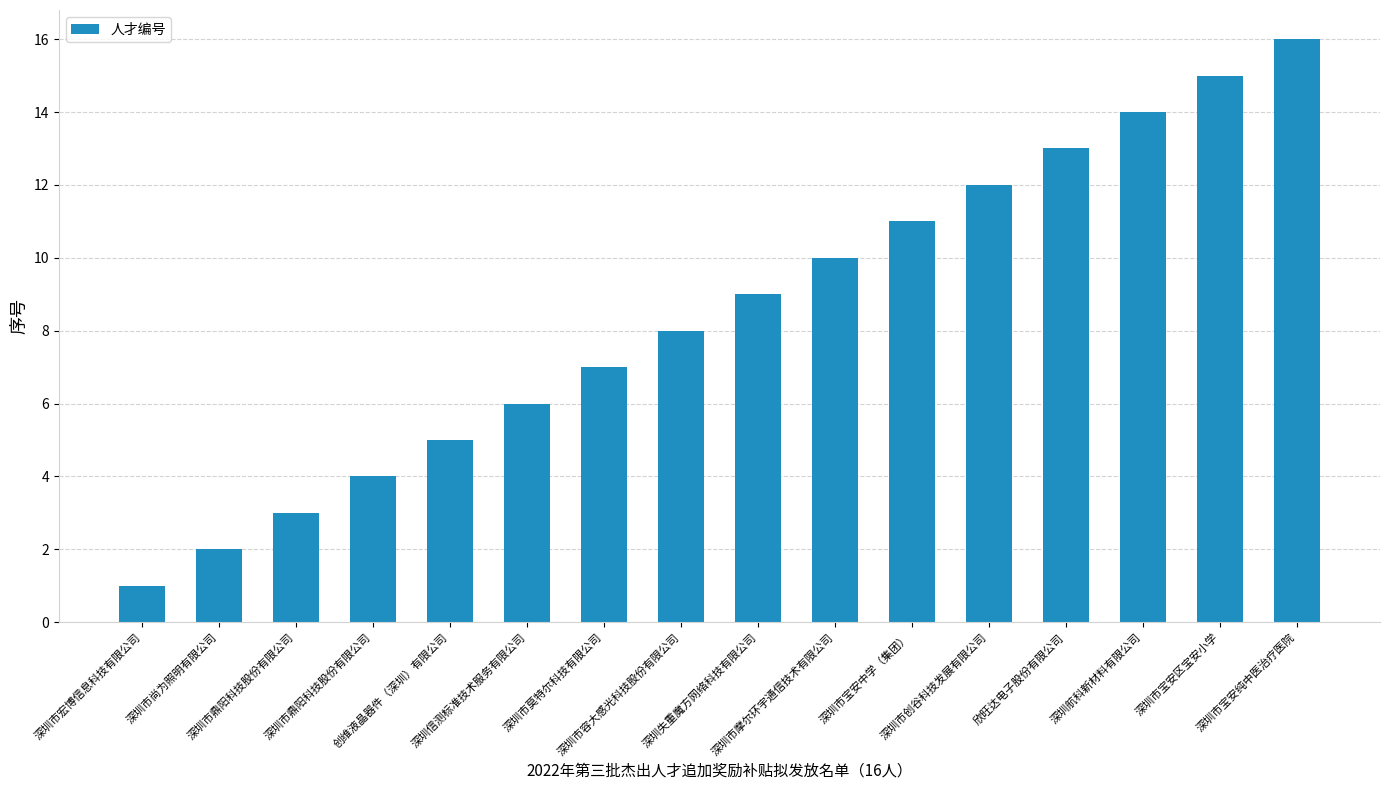

How many bars are there in total?

16